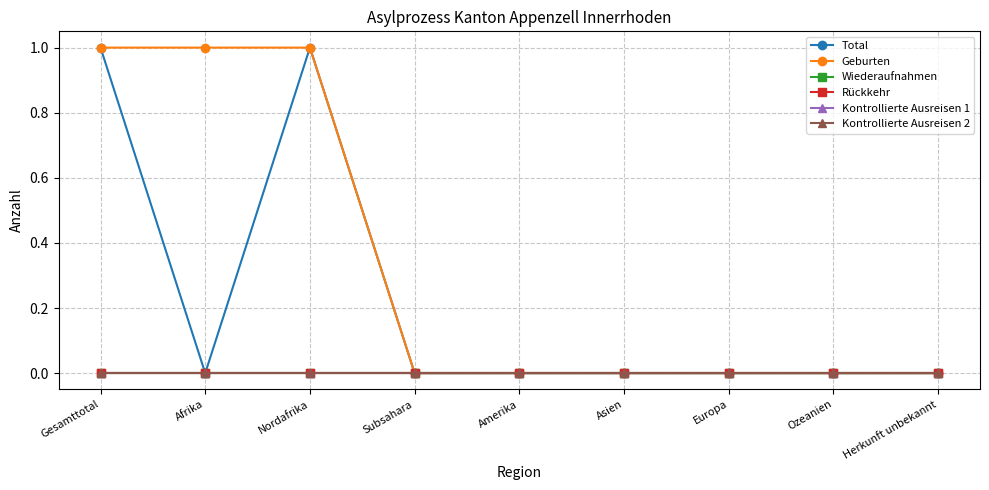

Does the chart have visible grid lines?

Yes